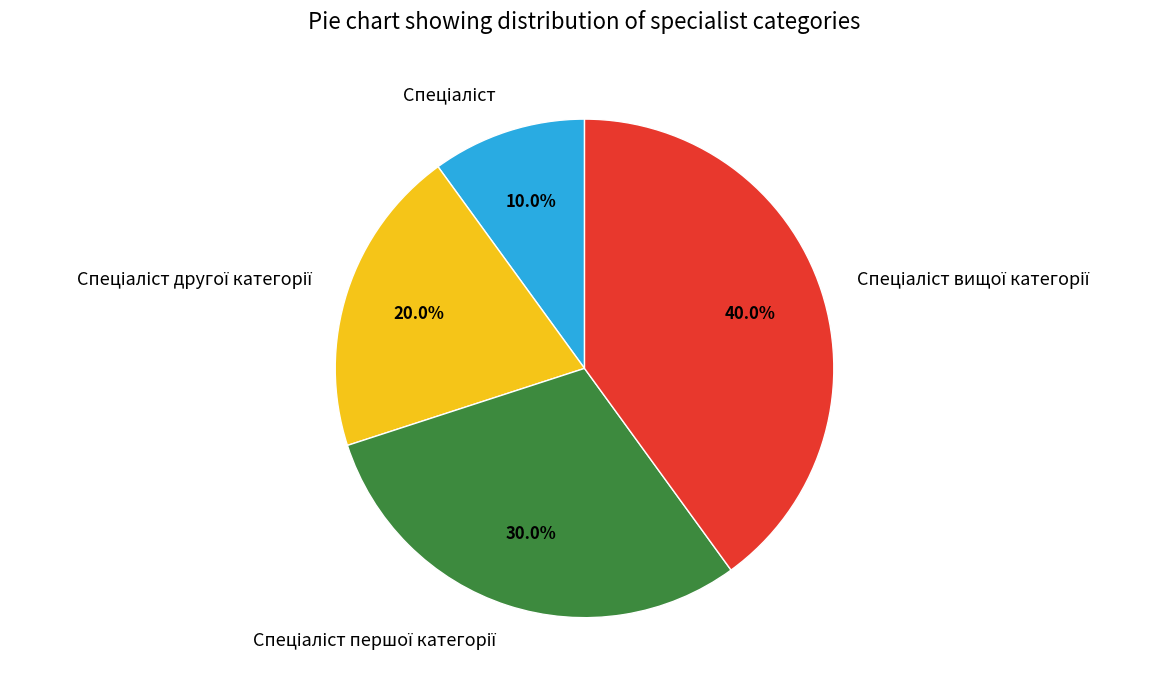

Count the number of slices in the pie.

4